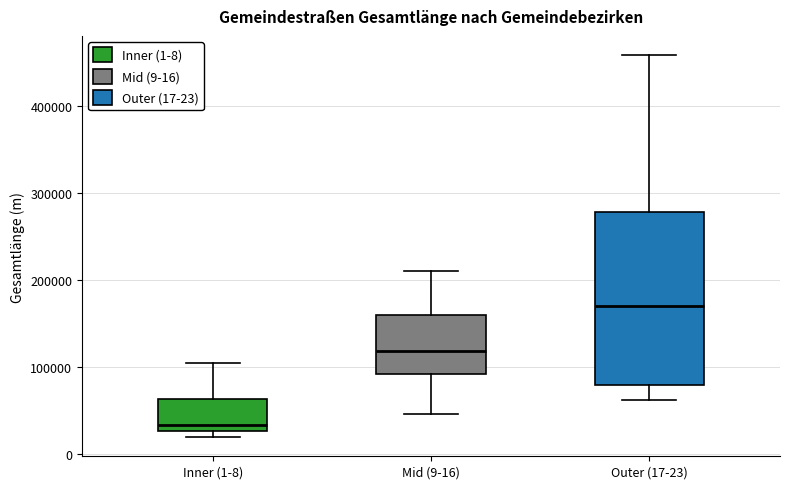

Where is the lower edge of the box for Outer (17-23) on the y-axis? The values are not printed on the chart, so give them approximately, as read against the axis.

80000